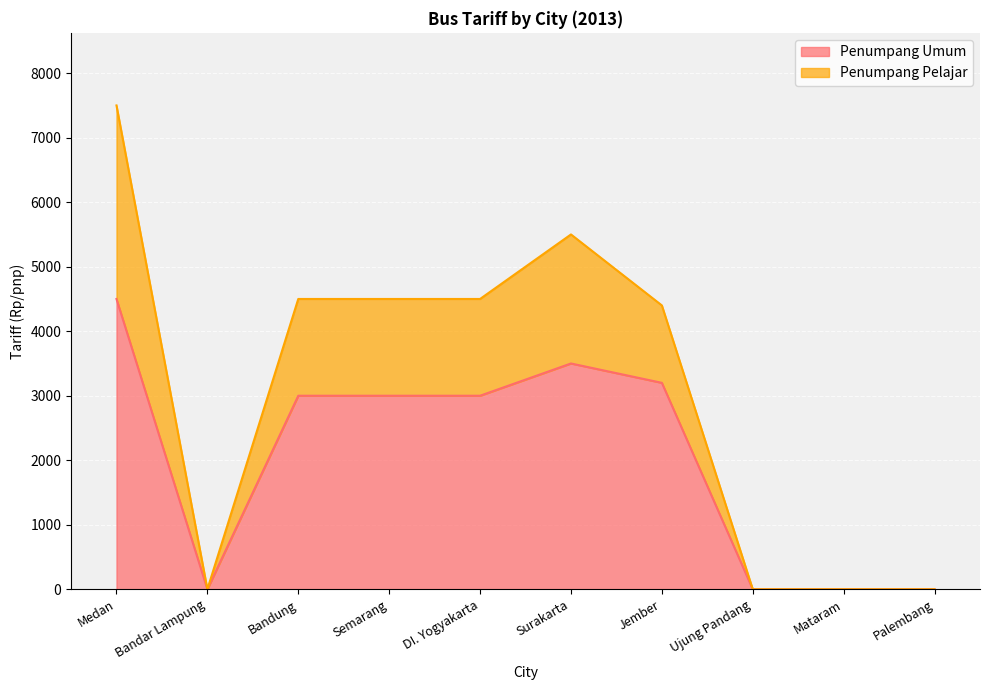

In Penumpang Umum, how many points are lower than both neighbors (excluding endpoints)?

1